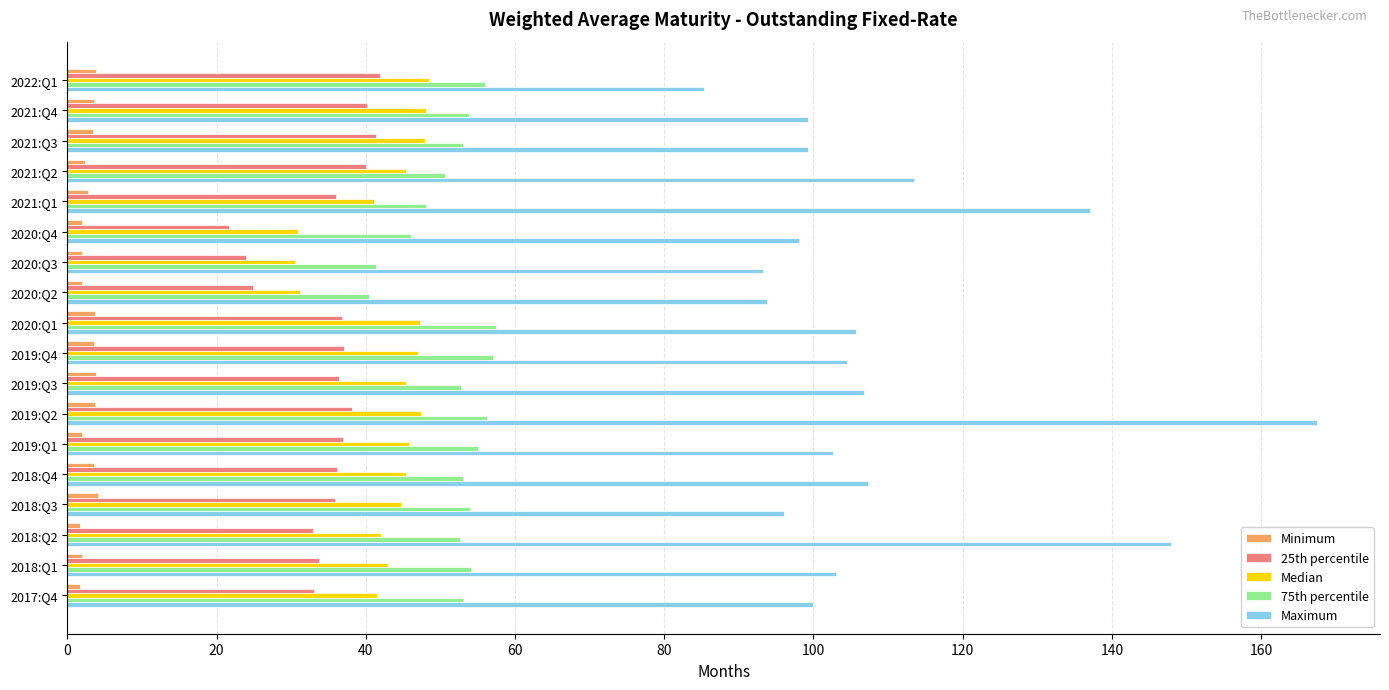

What is the minimum value for Maximum?

85.4